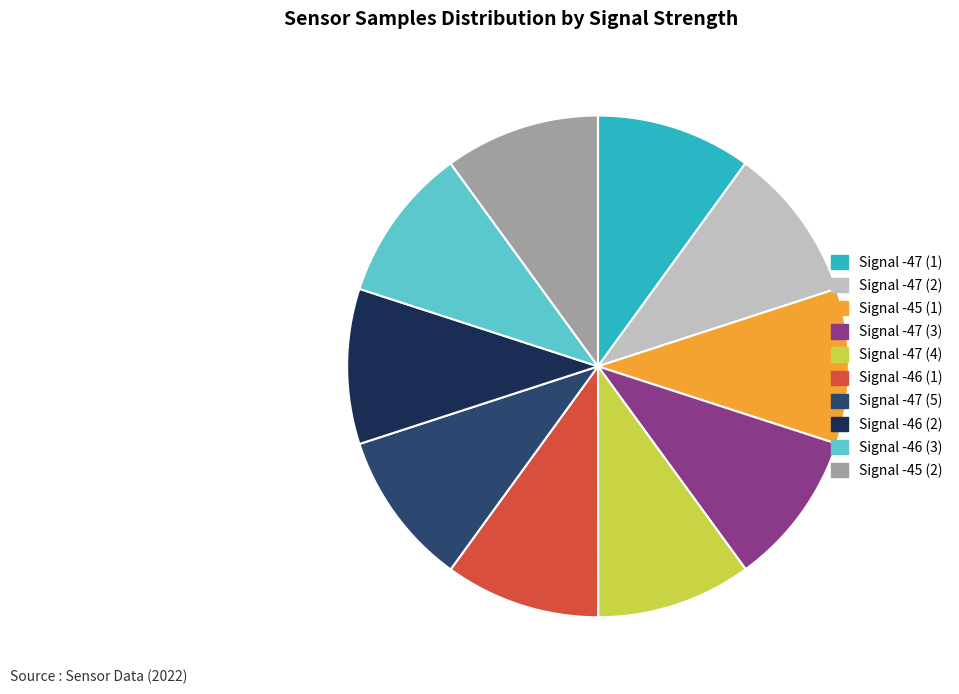

What is the ratio of the value at Signal -46 (3) to the value at Signal -47 (3)?

1.0